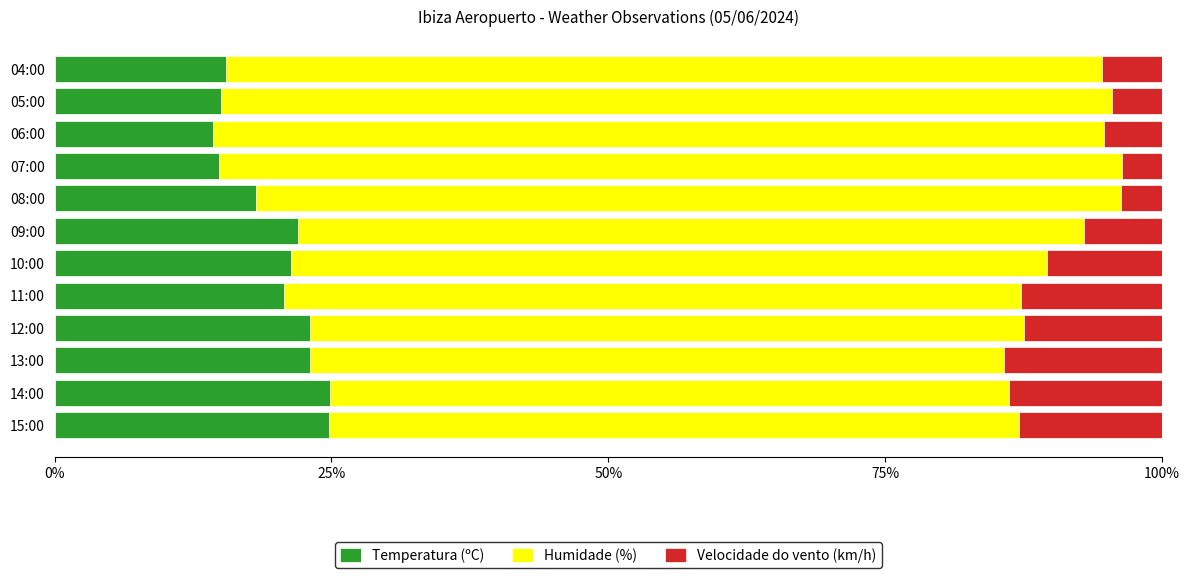

Count the number of categories in the chart.

12